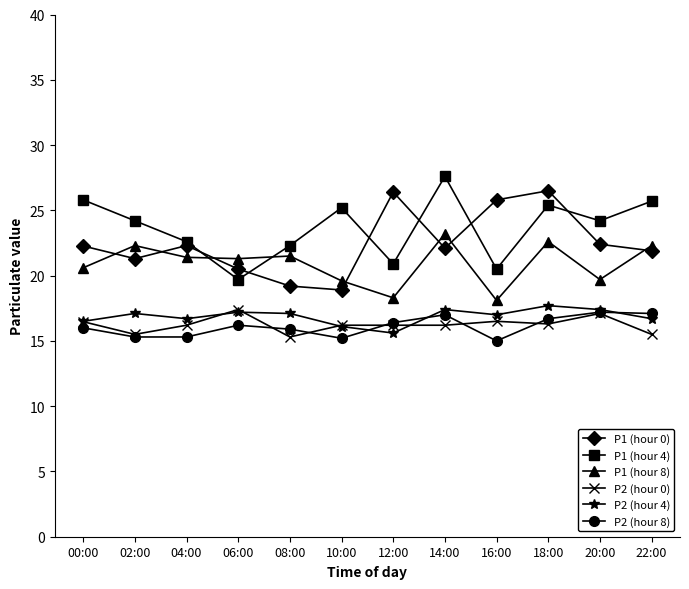

What is the label of the 9th point from the right?

06:00